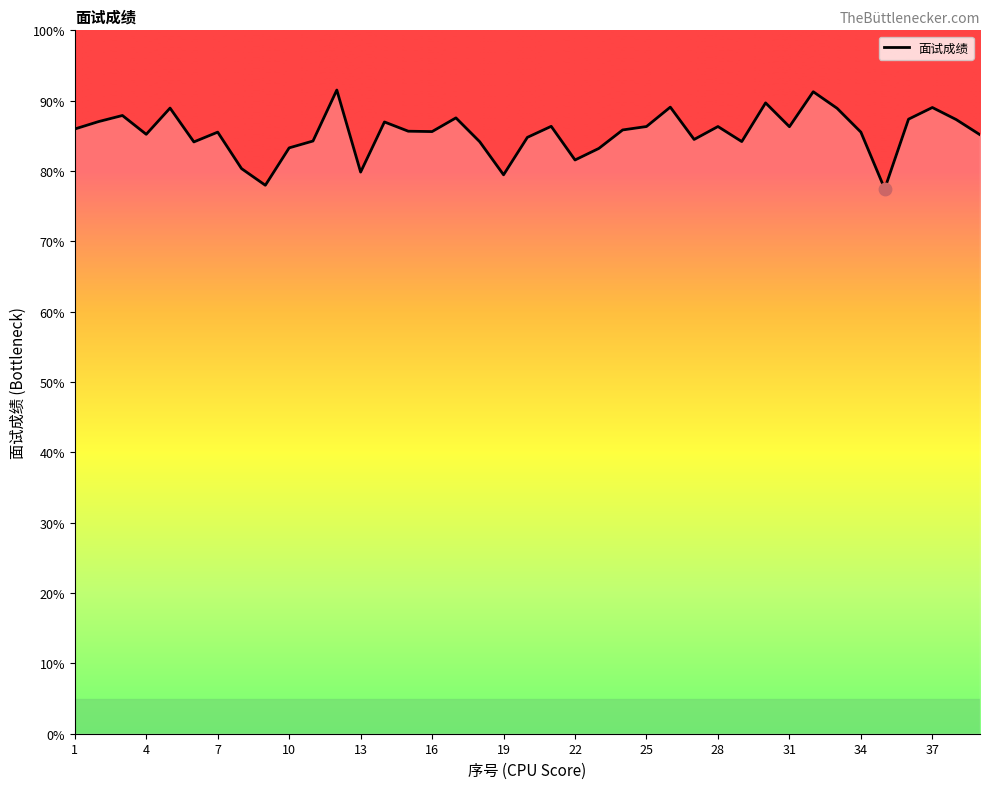

What is the difference between the maximum and minimum values?

14.1